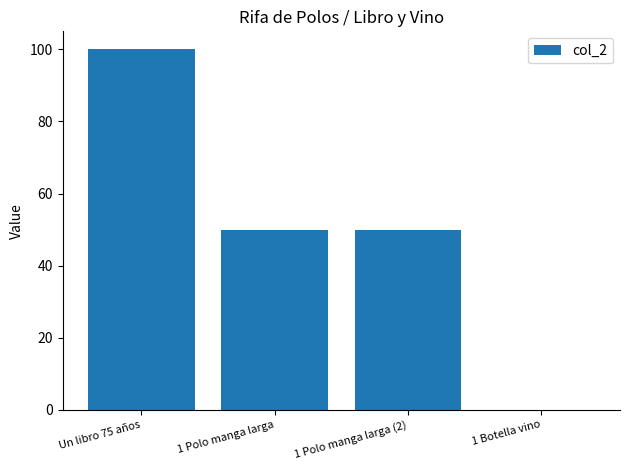

Reading left to right, what are all the values shown in this chart?

100	50	50	0